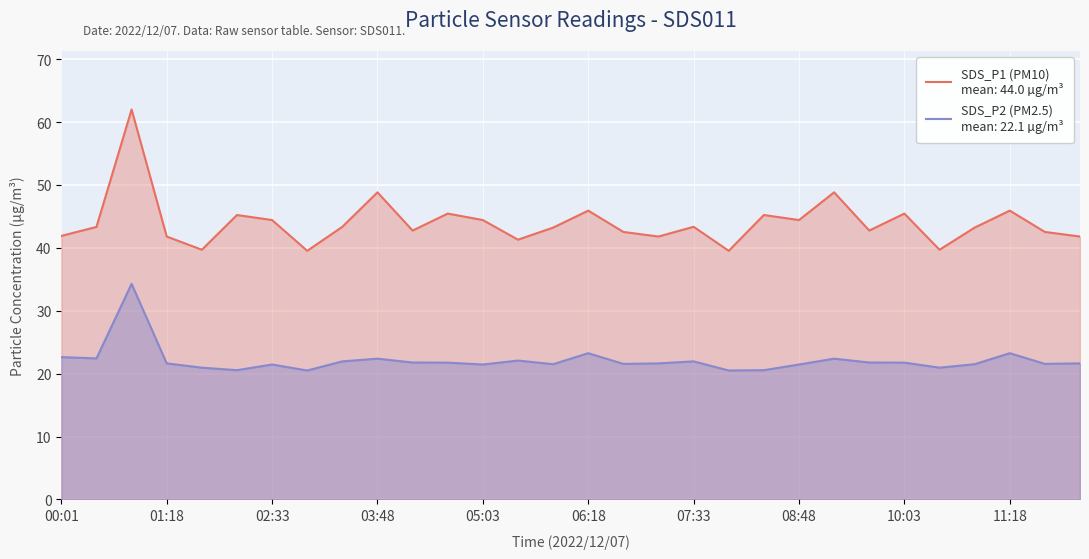

Does the chart display data point markers on the line(s)?

No